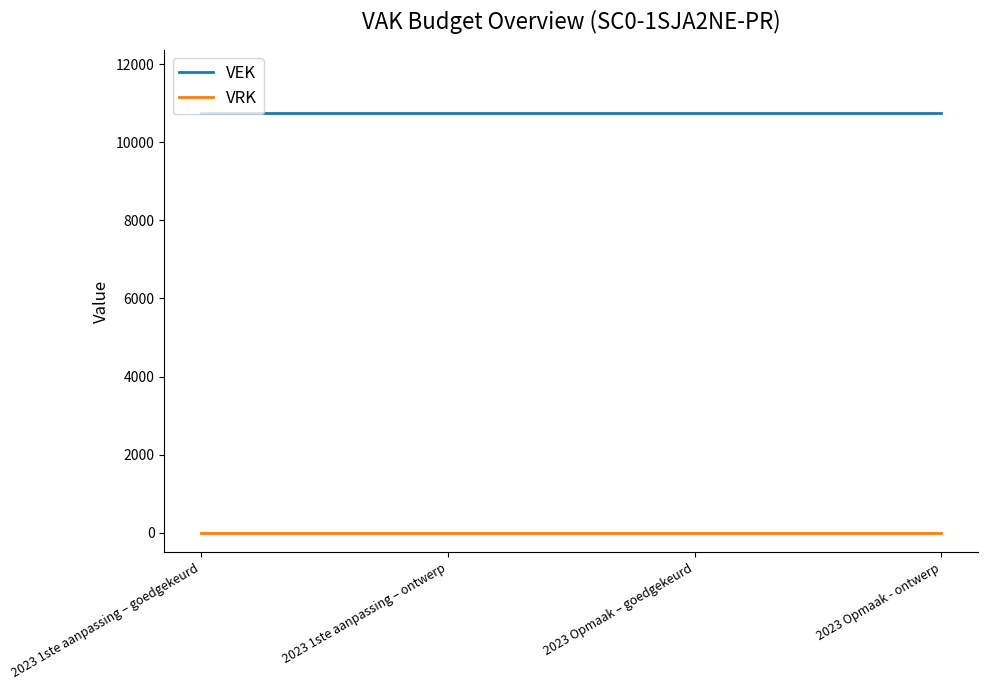

What is the average value of the VEK series?

10750